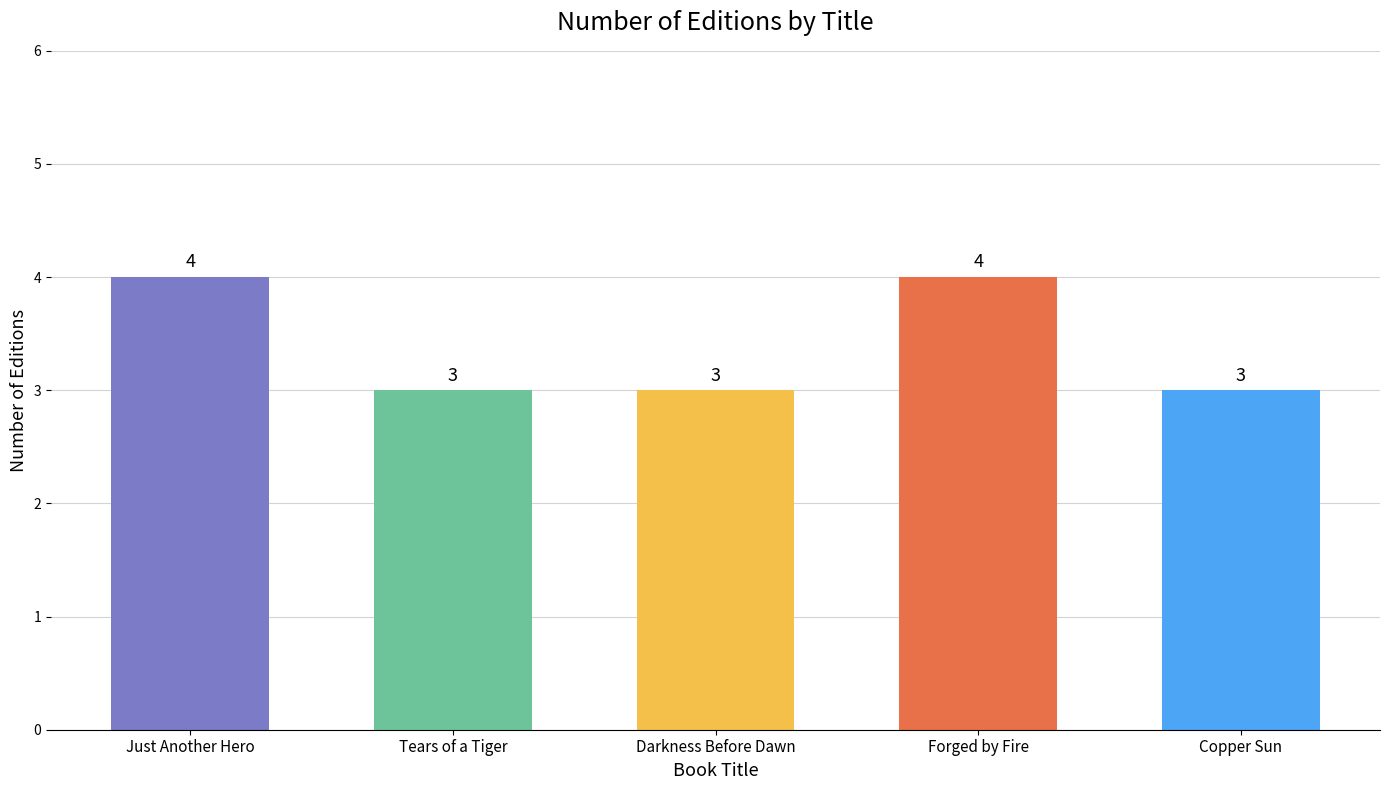

What is the greatest value displayed?

4